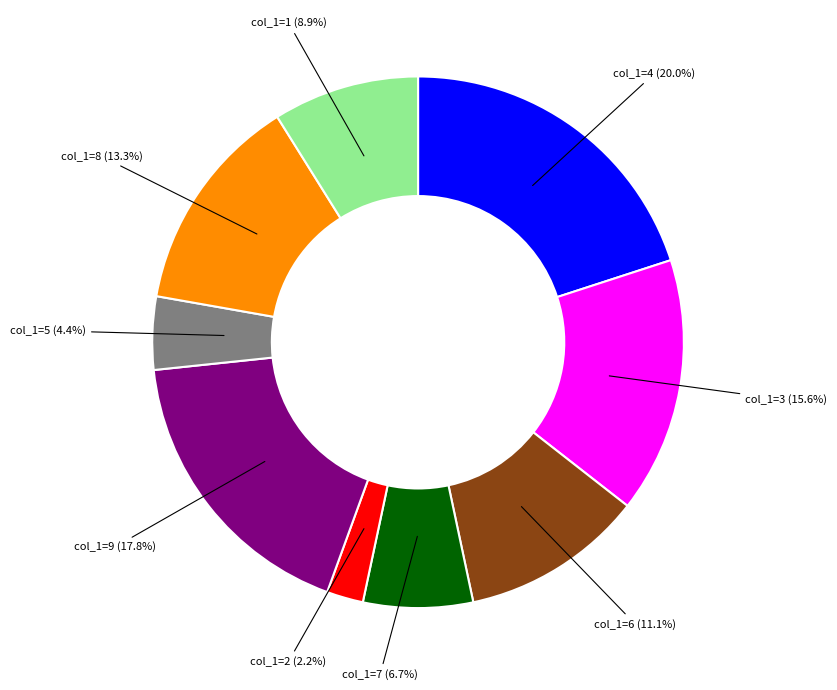

What percentage do col_1=9 and col_1=8 together represent?

31.1%